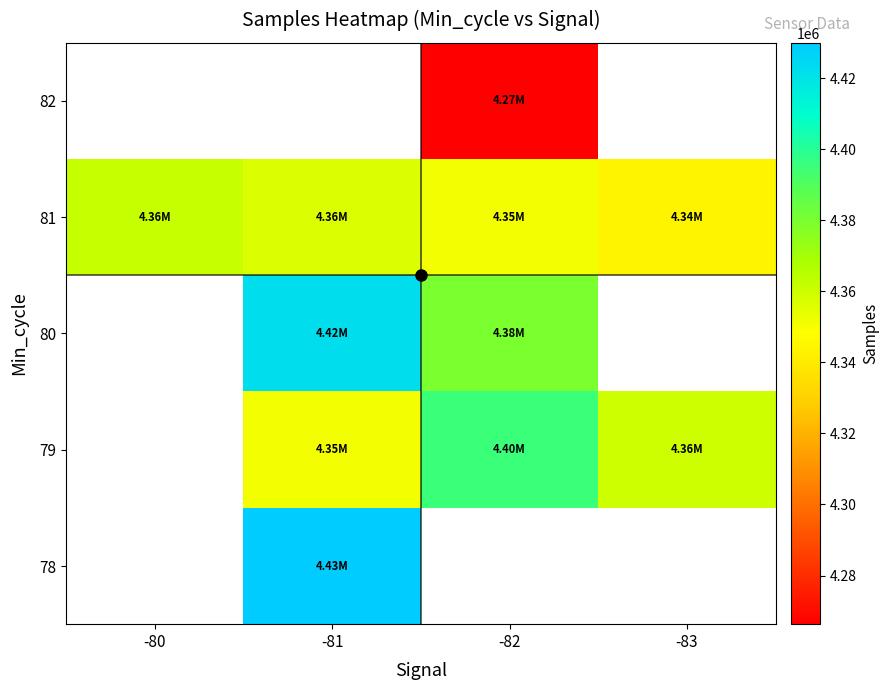

List the labels in order of 81 value, smallest first.

-83, -82, -81, -80